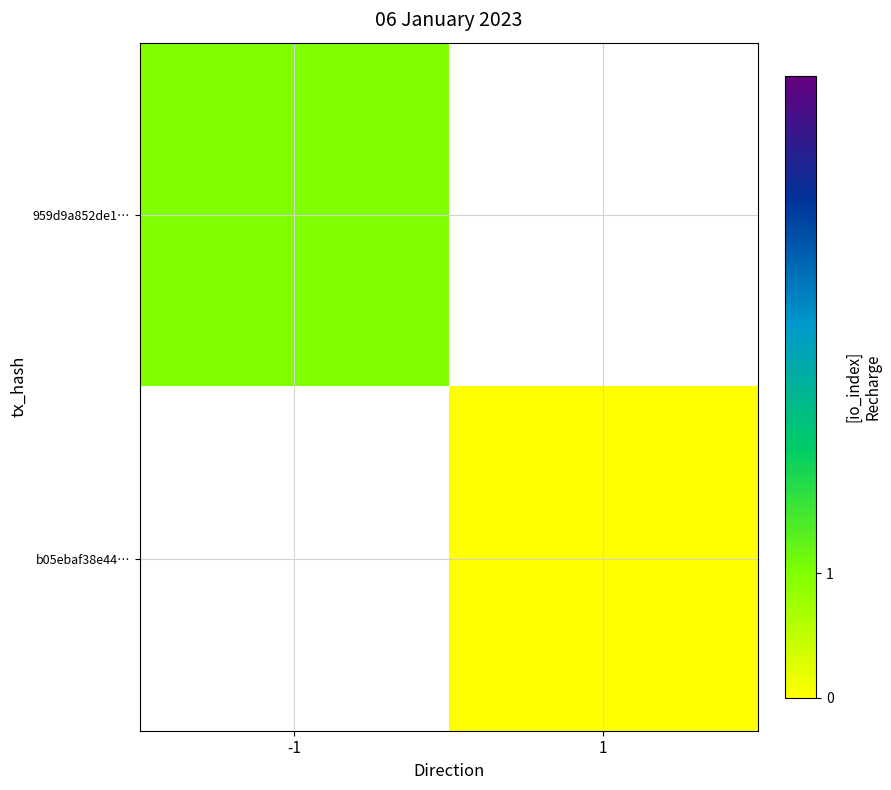

How many categories are shown in the chart?

2